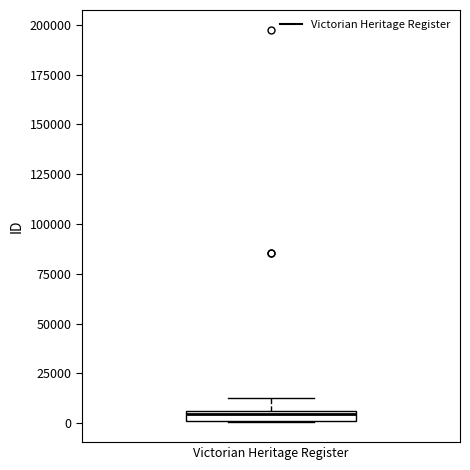

Where is the lower edge of the box for Victorian Heritage Register on the y-axis? The values are not printed on the chart, so give them approximately, as read against the axis.

0